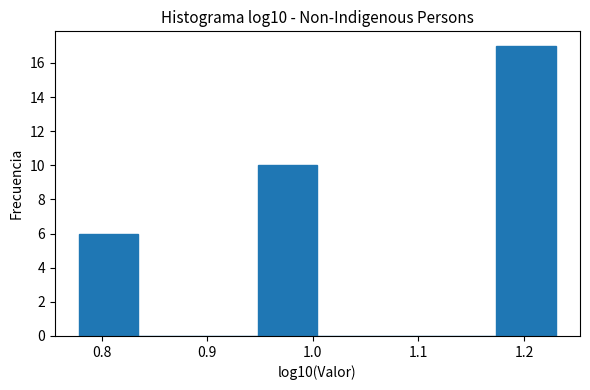

Reading left to right, list every bar in this chart as the range it spans on the x-axis followed by its height. Neither the bar edges nor the heights are printed on the chart, so give them approximately, as read against the axes.

0.78 to 0.83: 6
0.83 to 0.89: 0
0.89 to 0.95: 0
0.95 to 1.00: 10
1.00 to 1.06: 0
1.06 to 1.12: 0
1.12 to 1.17: 0
1.17 to 1.23: 17